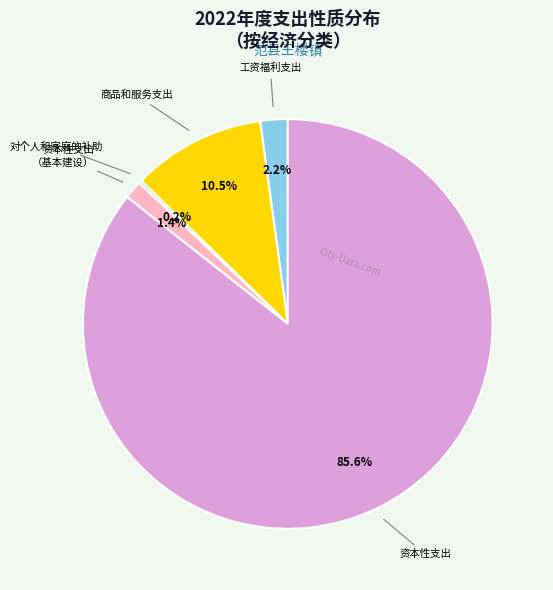

Is there any slice that represents more than half of the pie?

Yes